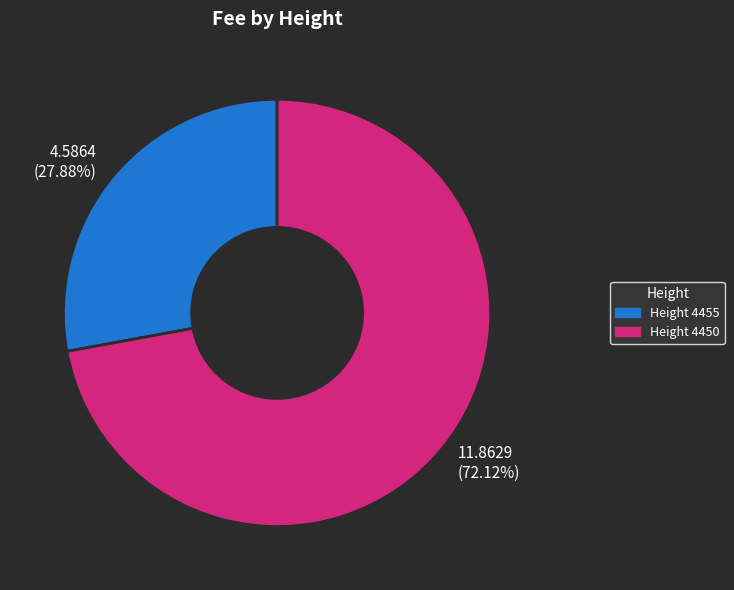

What is the largest slice in the pie chart?

Height 4450